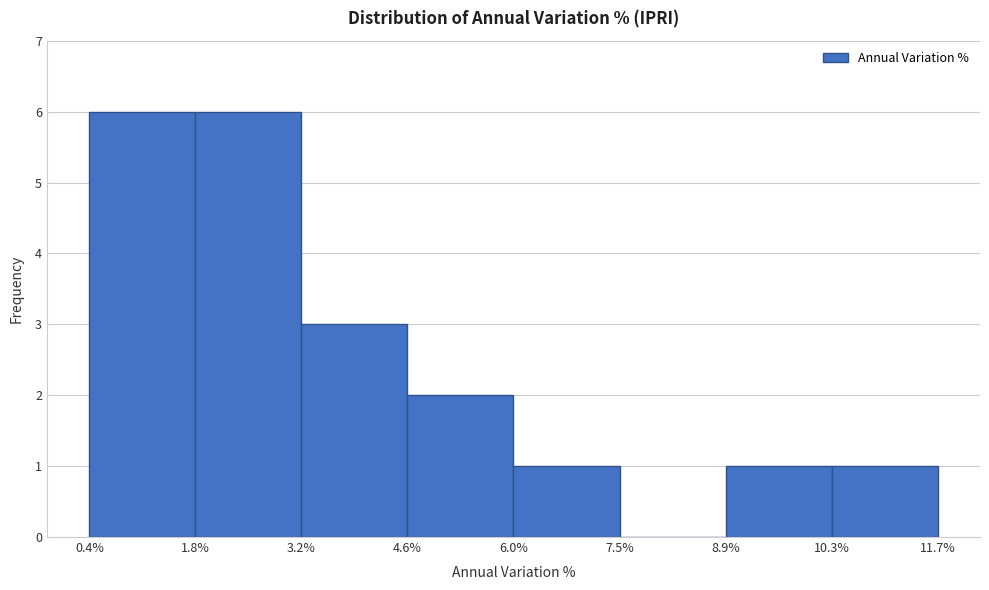

How tall is the bar that spans 3.2% to 4.6% on the x-axis? The values are not printed on the chart, so give them approximately, as read against the axis.

3